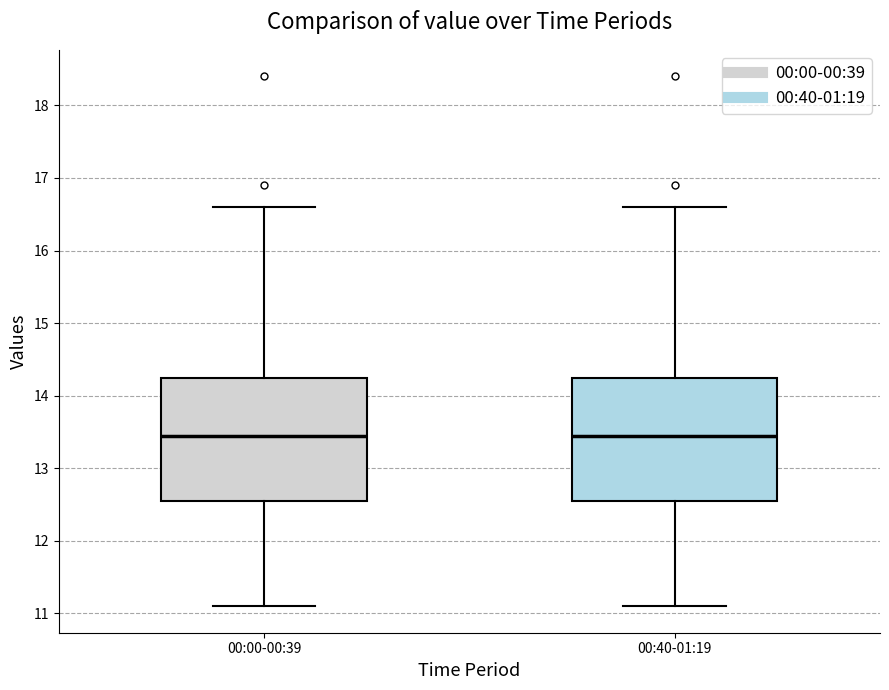

Reading left to right, transcribe this box plot: for each box, give where its median line is, the range the box spans, and where its two whiskers end, as read against the y-axis. The values are not printed on the chart, so give them approximately, as read against the axis.

00:00-00:39: median 13.5, box 12.6 to 14.3, whiskers 11.1 to 16.6
00:40-01:19: median 13.5, box 12.6 to 14.3, whiskers 11.1 to 16.6